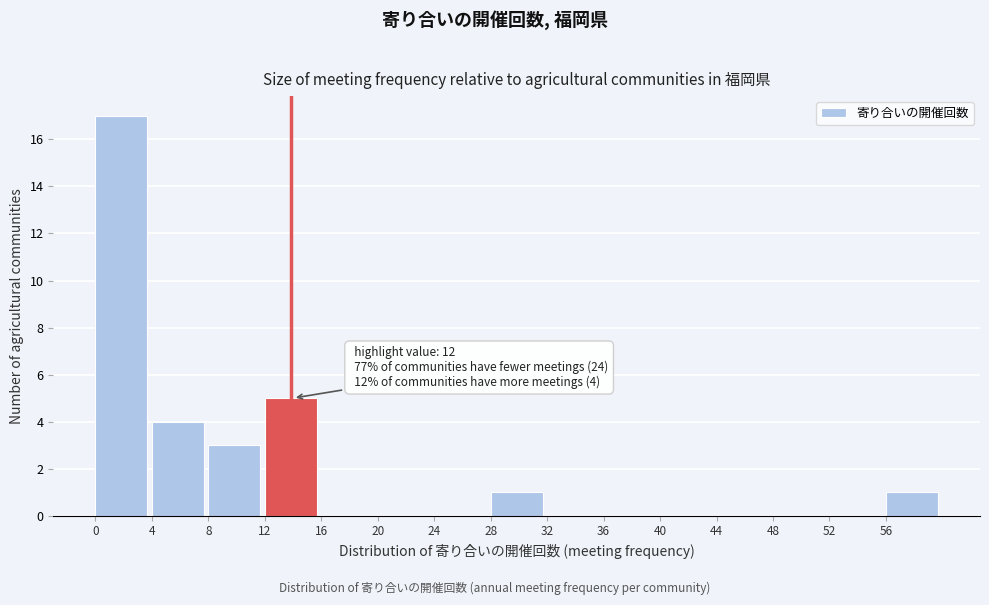

Over which range of the x-axis is the bar tallest?

0 to 4